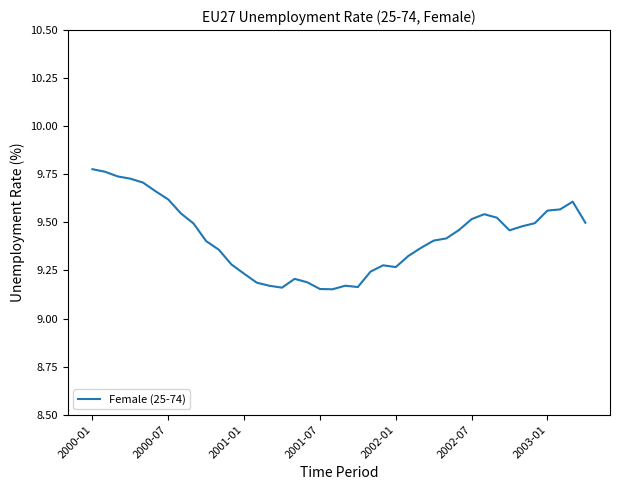

How many lines are shown in the chart?

1